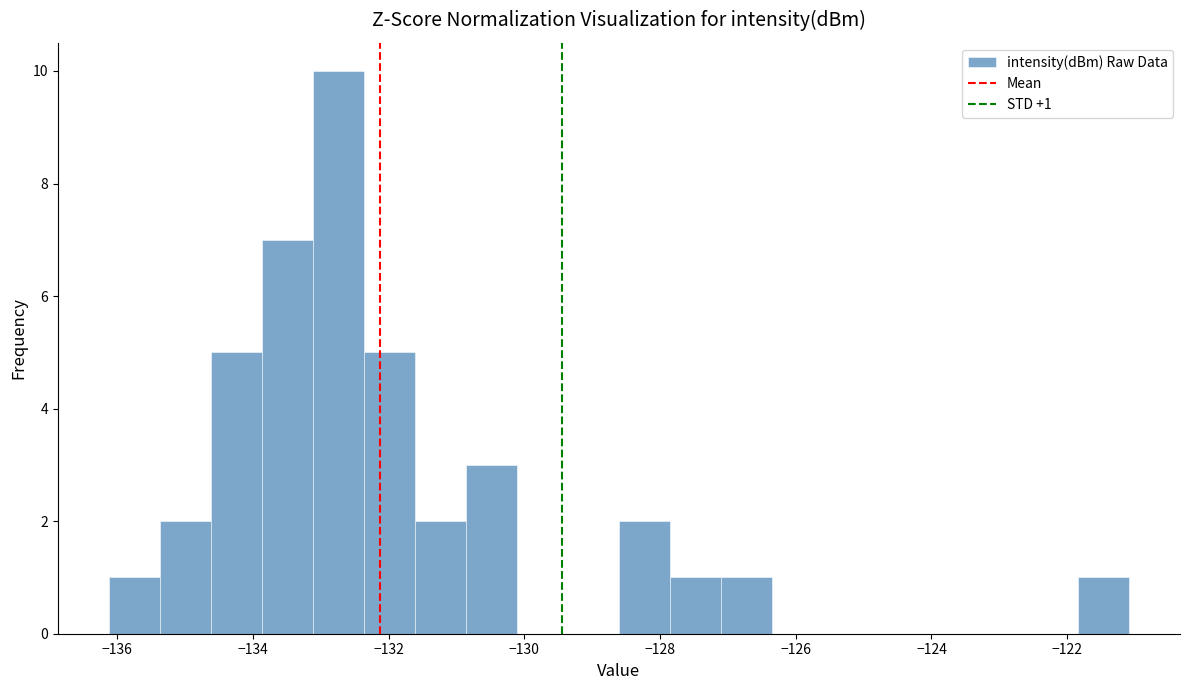

Read against the x-axis, roughly where is the centre of the tallest bar?

-132.8